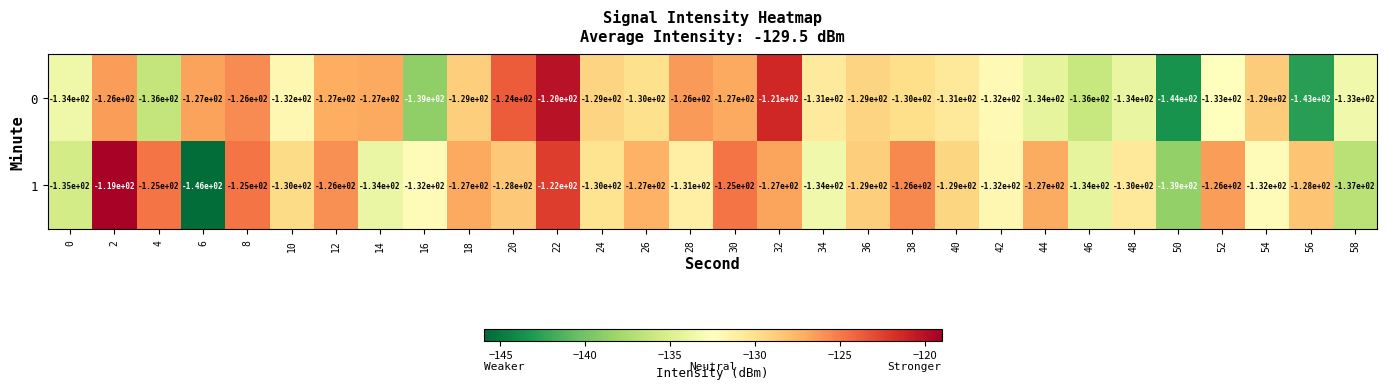

At which category is the sum across all series the highest?

22